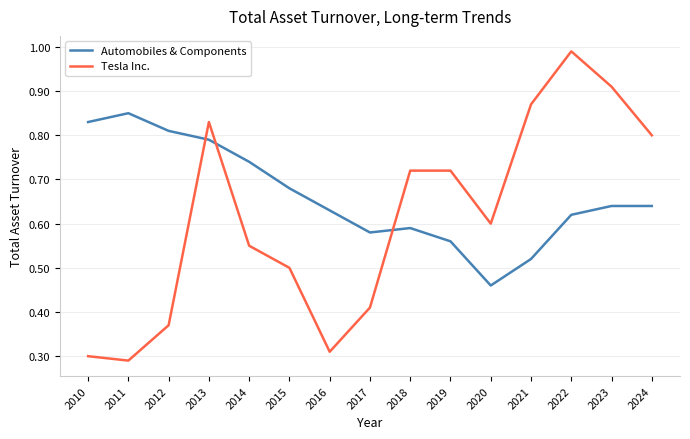

How many times do Automobiles & Components and Tesla Inc. cross each other?

3